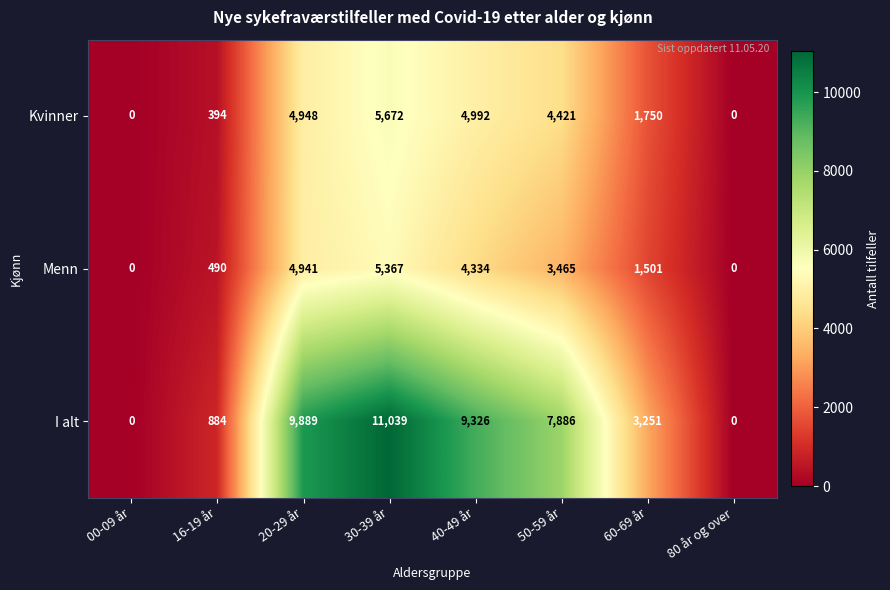

What is the total value across all series at 50-59 år?

15772